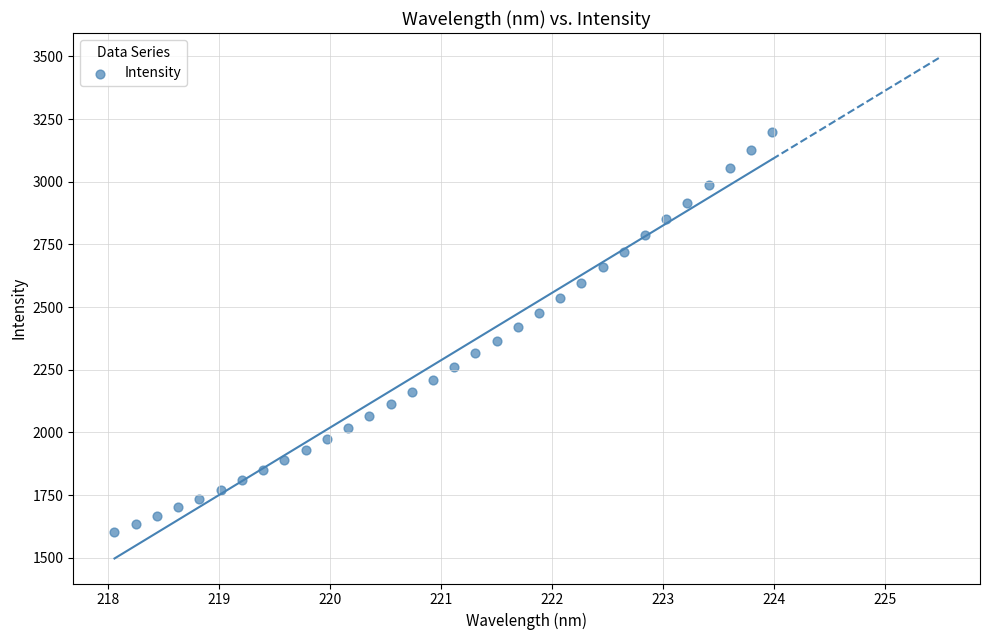

What is the range of X values (max minus min)?

5.9